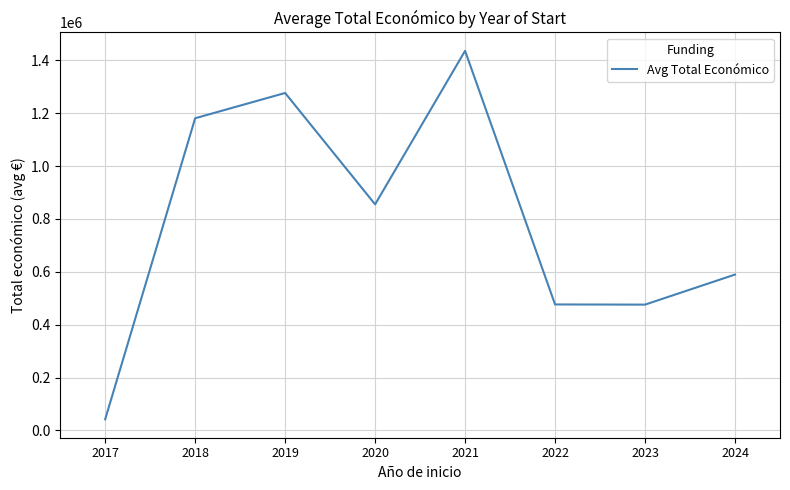

At which label is the value closest to 739059?

2020